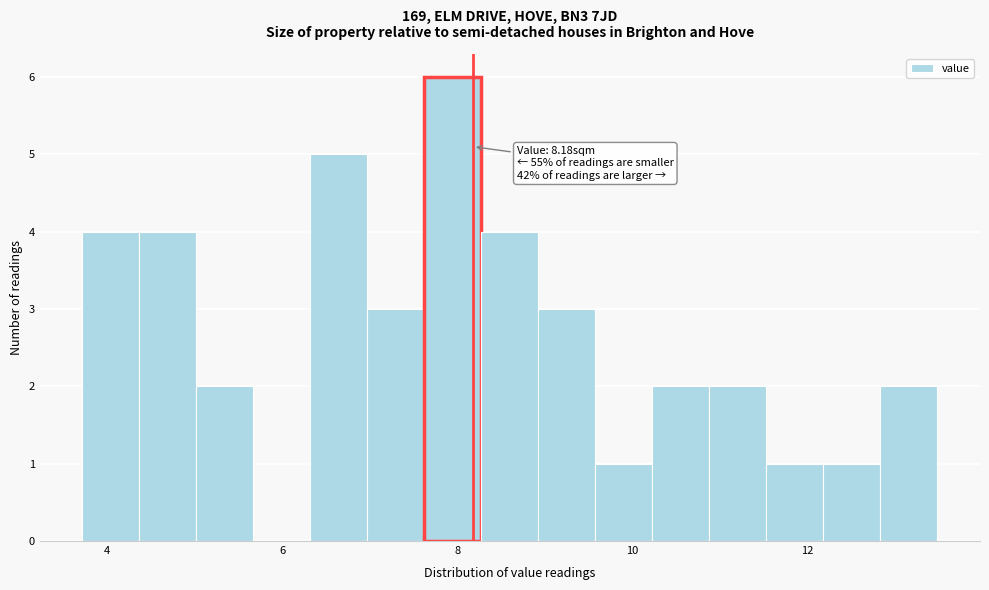

Read against the x-axis, roughly where is the centre of the tallest bar?

8.0